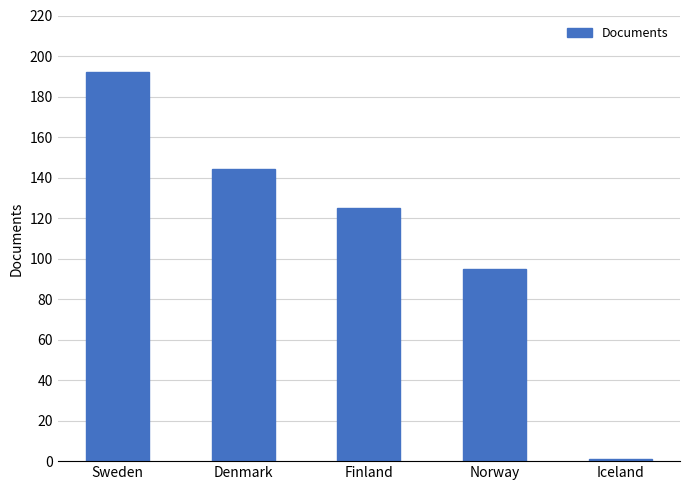

What is the maximum value shown in the chart?

192